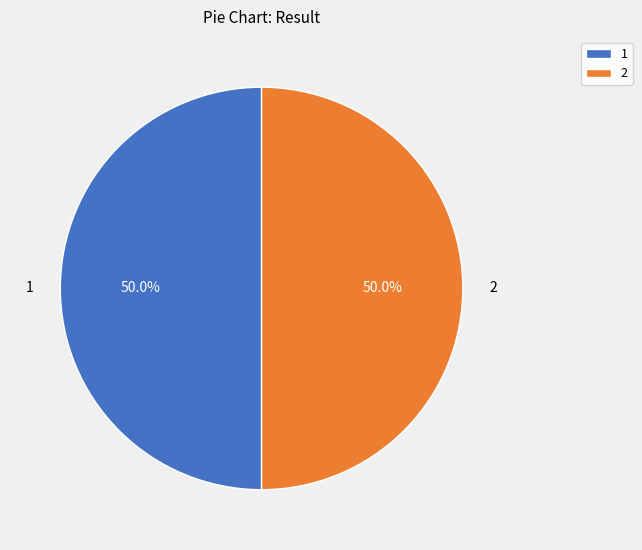

How many slices are in this pie chart?

2